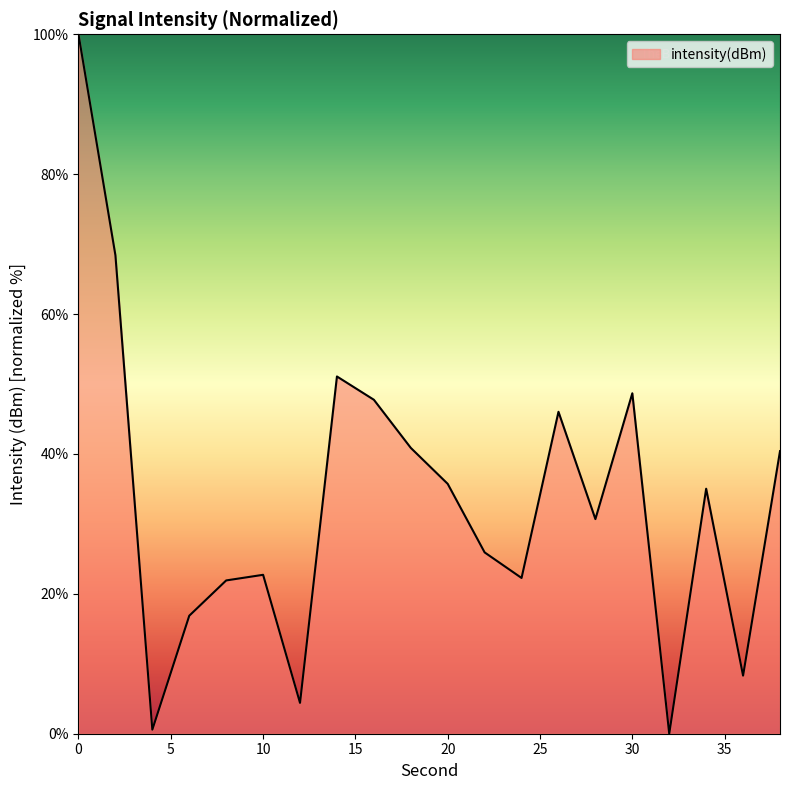

How many categories are shown in the chart?

20